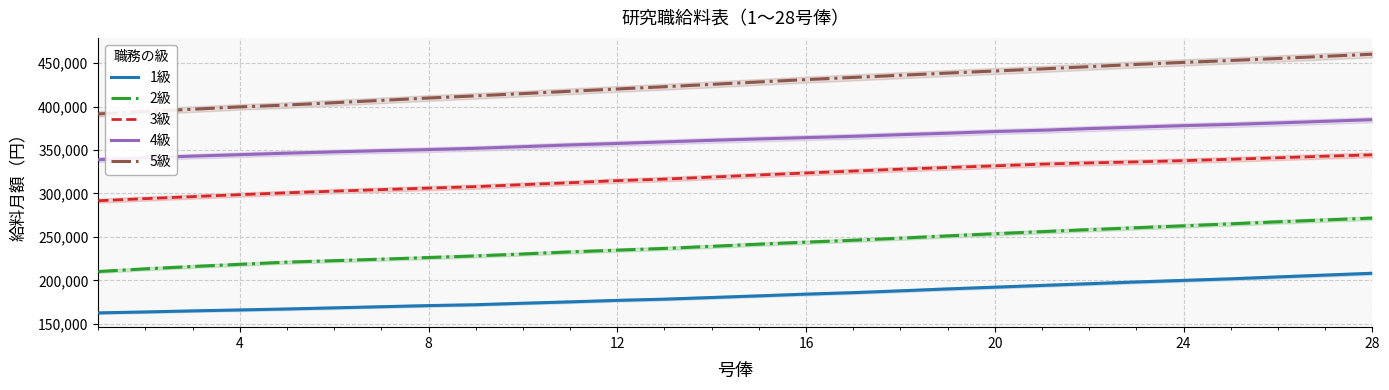

True or false: 2級 and 4級 intersect in this chart.

False